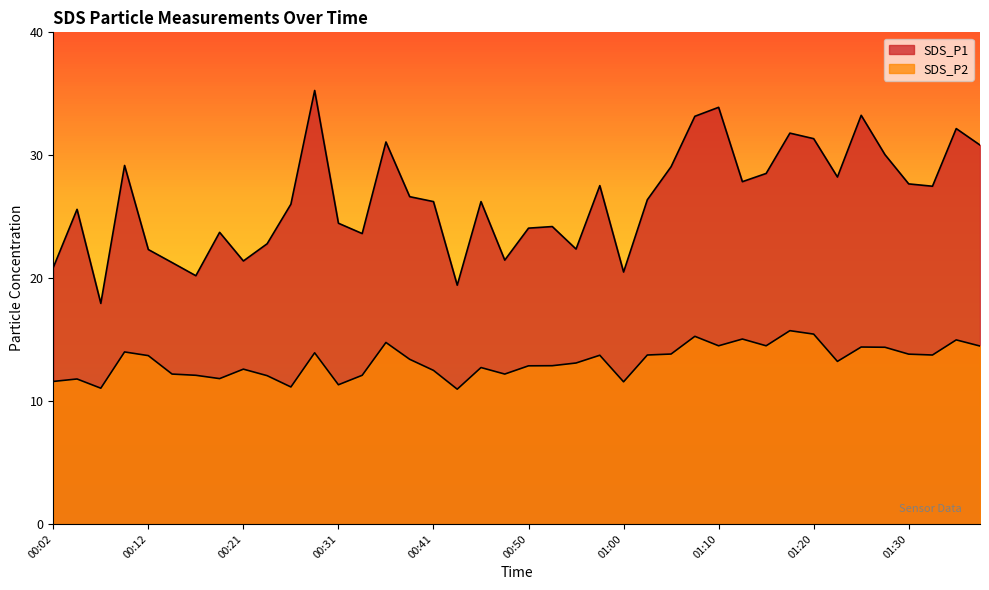

How many lines are shown in the chart?

2